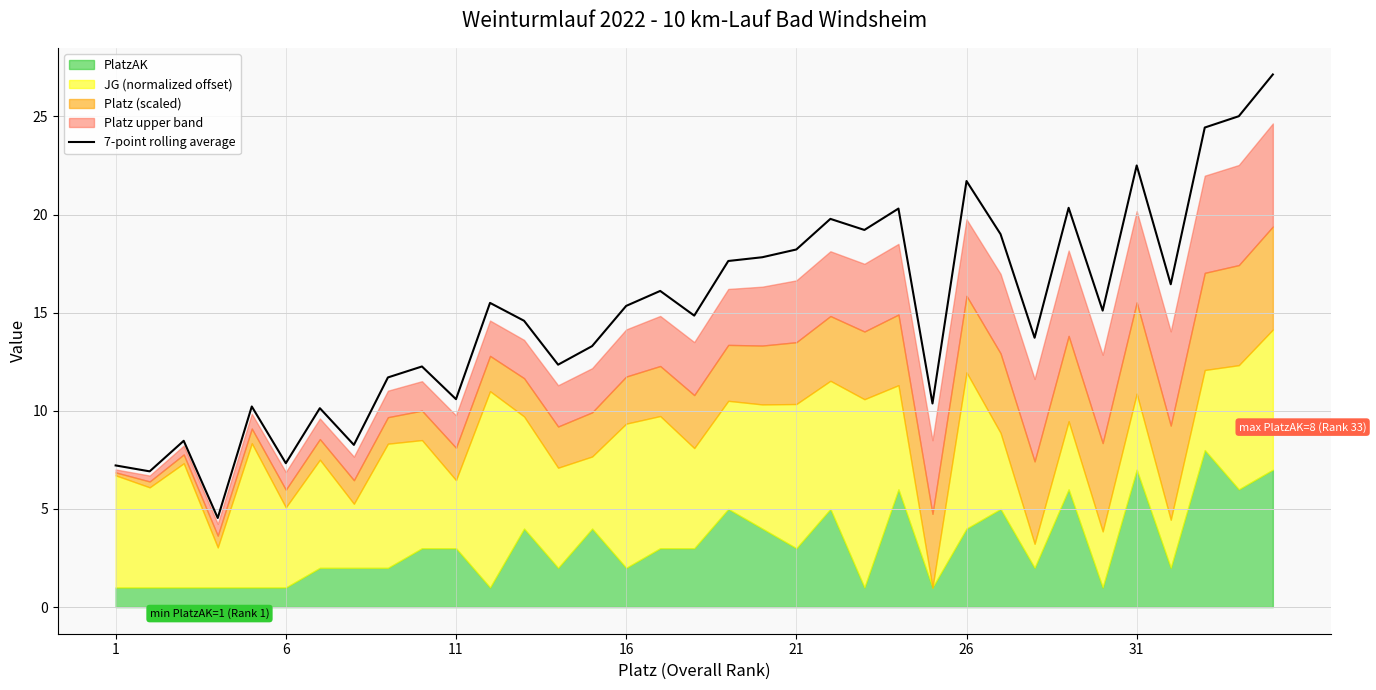

How many interior local peaks (higher than both neighbors) does the data have?

11